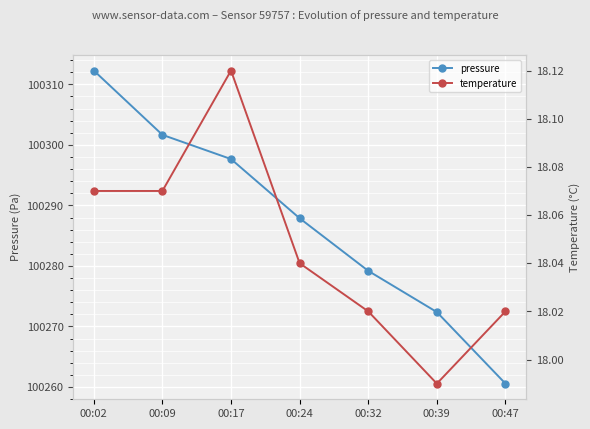

Is the value of temperature at 00:09 greater than the value of pressure at 00:02?

No